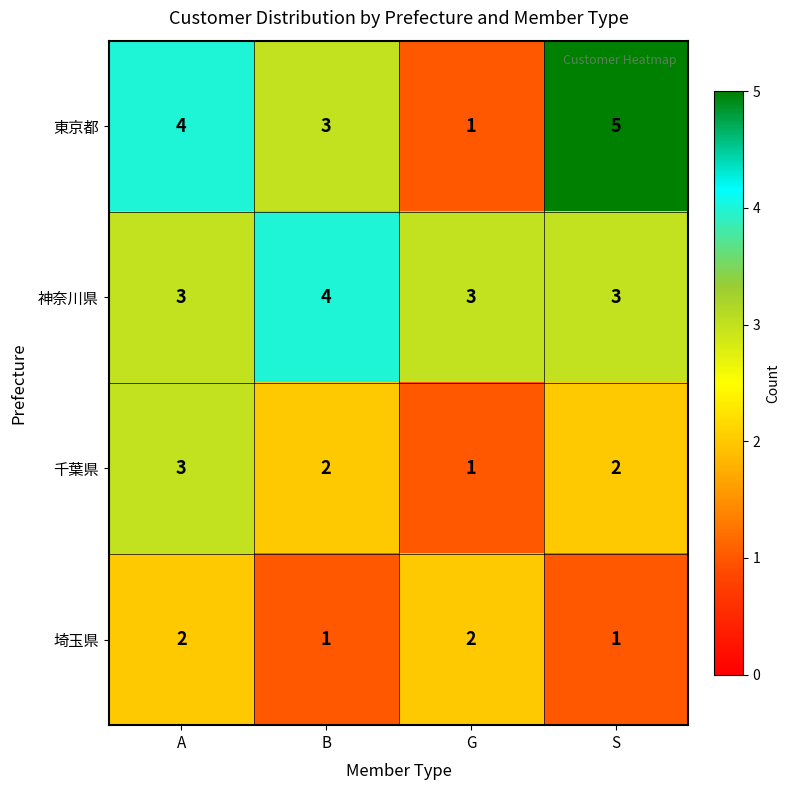

True or false: 埼玉県 has a value of 1 at B.

True